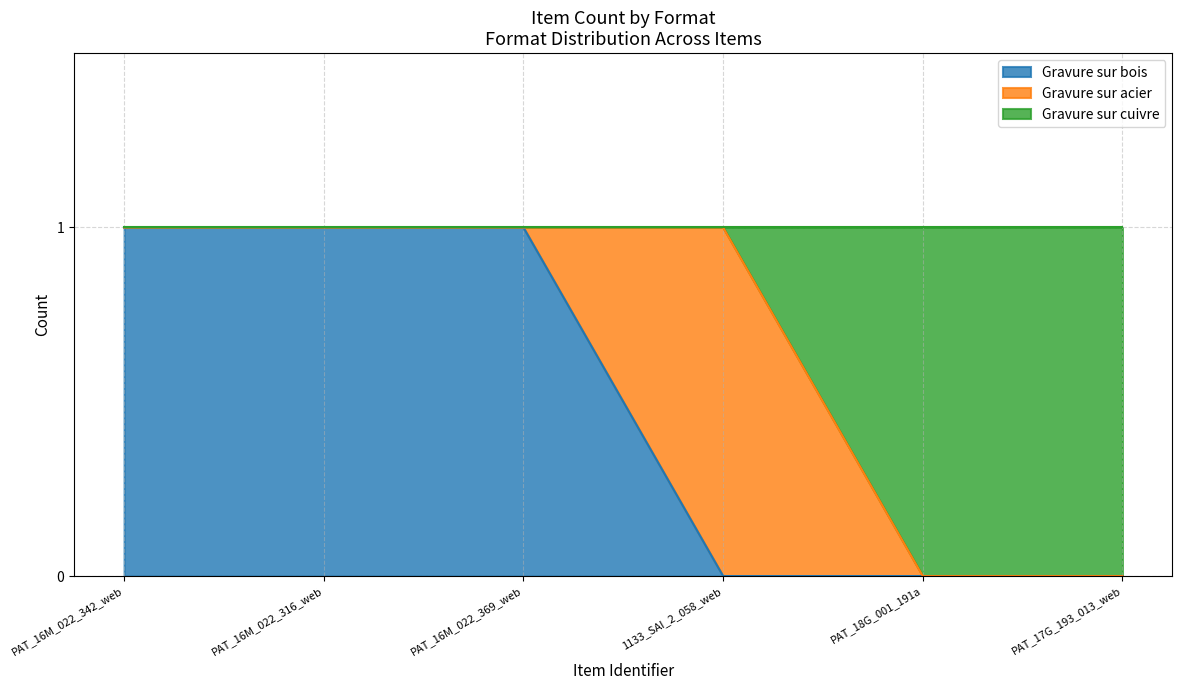

True or false: Gravure sur bois has a value of 0 at PAT_17G_193_013_web.

True